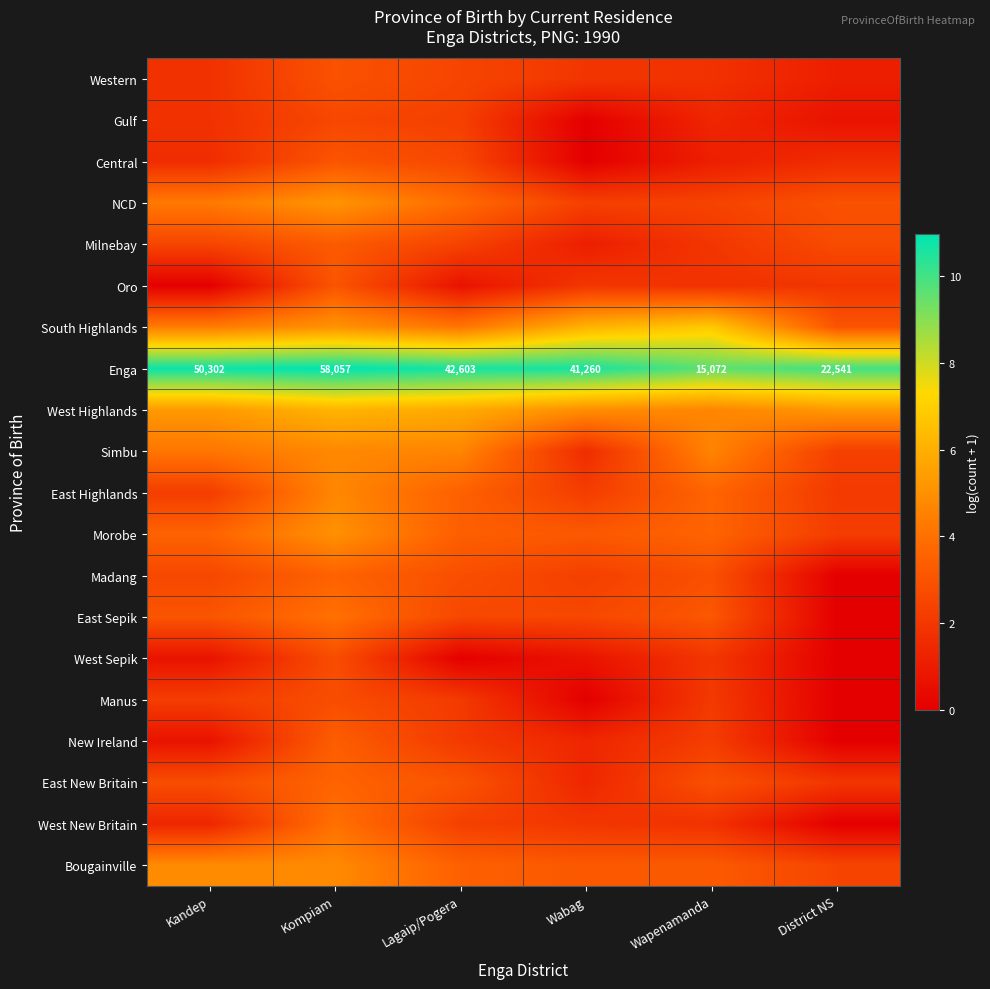

The value of Enga at Kandep is 15.9. True or false?

False